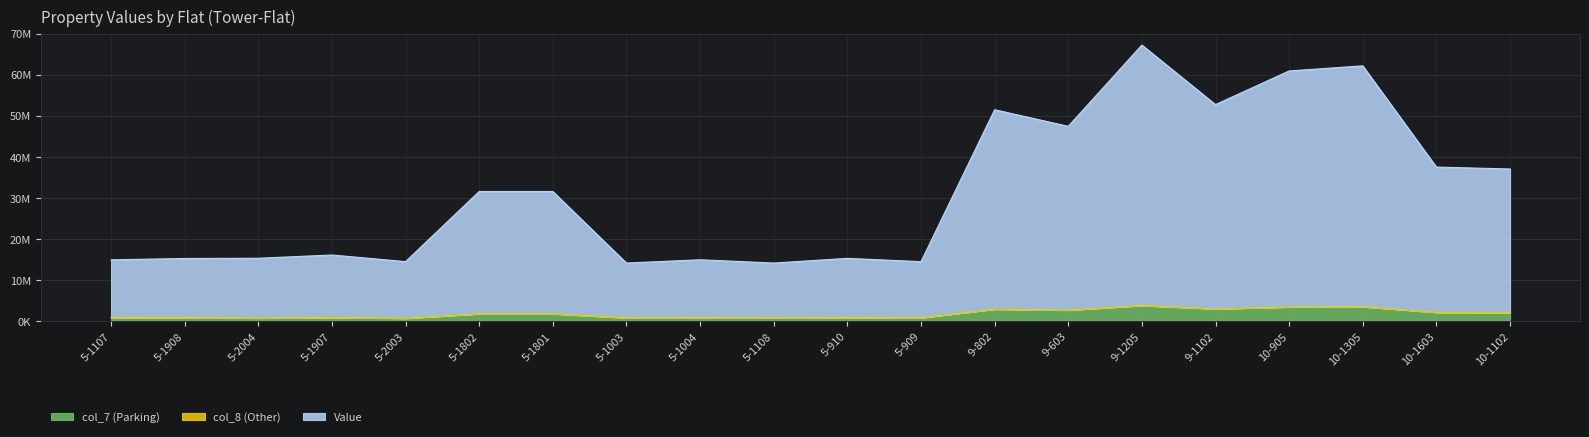

At which category is the sum across all series the highest?

9-1205